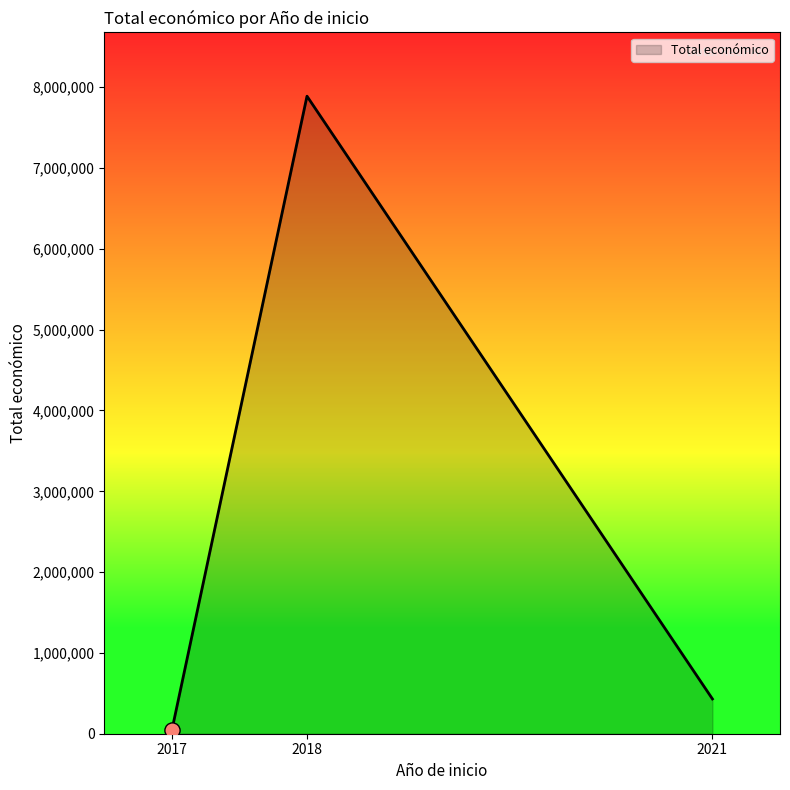

Approximately how many times larger is the value at 2017 compared to 2018?

0.0